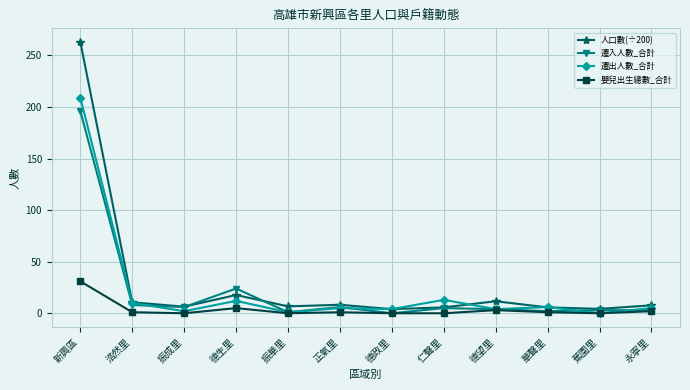

At which label does 人口數(÷200) first exceed 7?

新興區